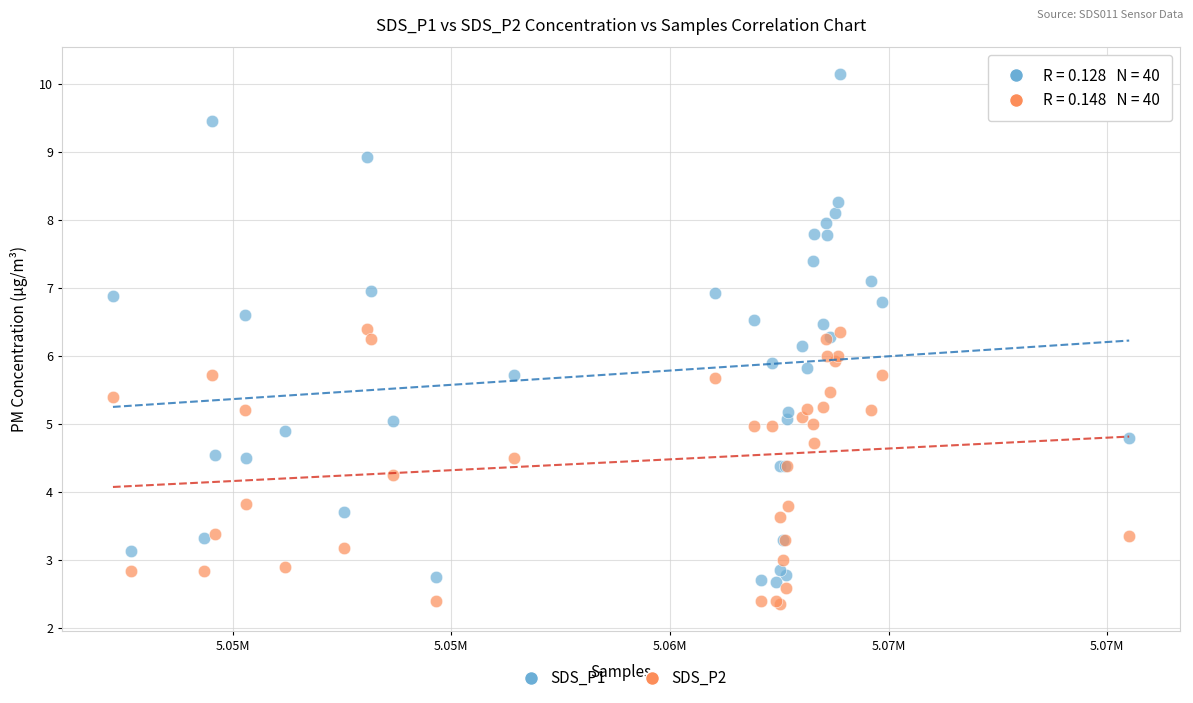

What are all the series names shown in the legend?

SDS_P1, SDS_P2